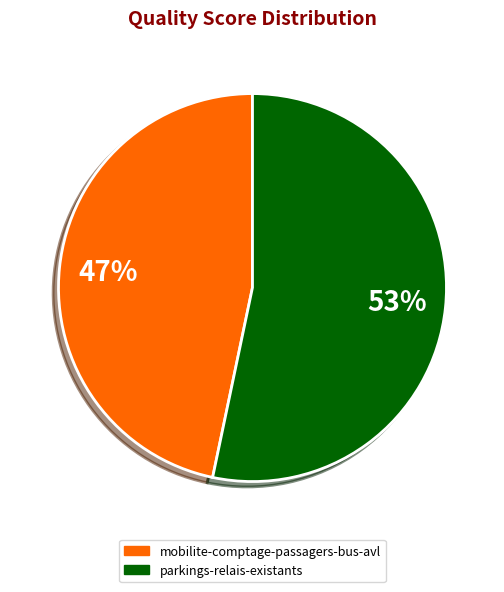

To the nearest percent, what percentage of the pie is mobilite-comptage-passagers-bus-avl?

47%